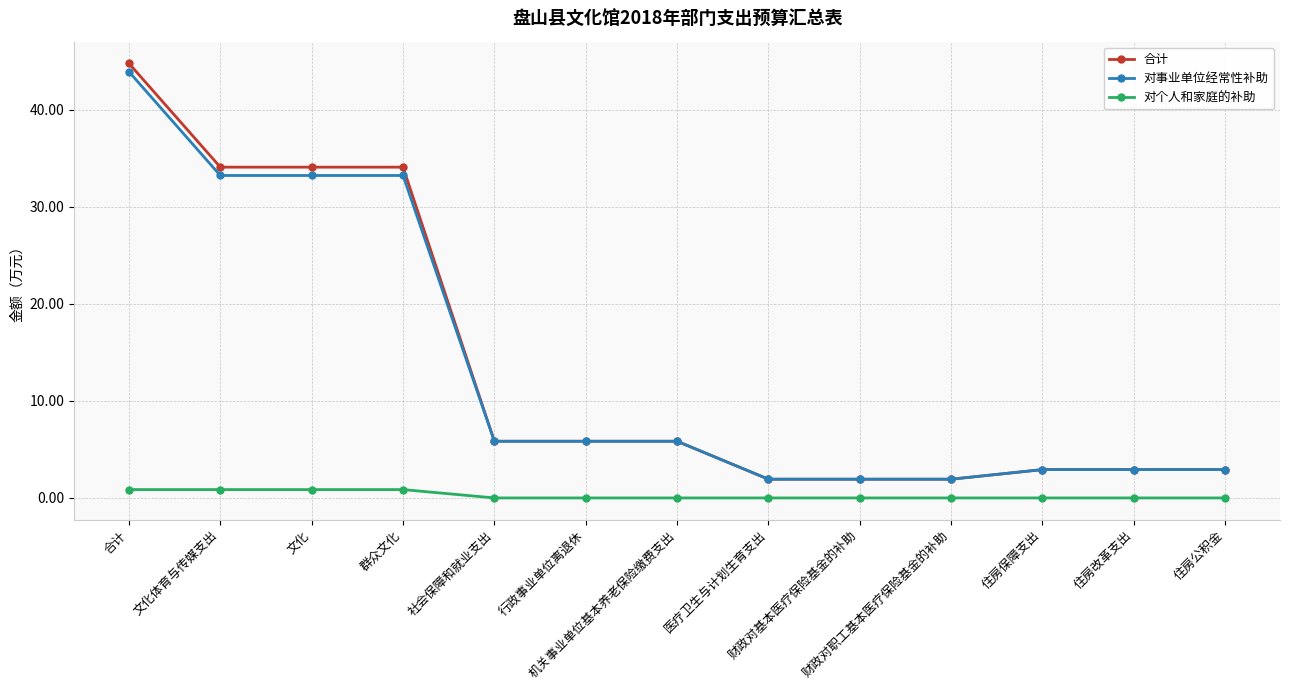

Is the value of 对事业单位经常性补助 at 住房改革支出 greater than the value of 合计 at 社会保障和就业支出?

No